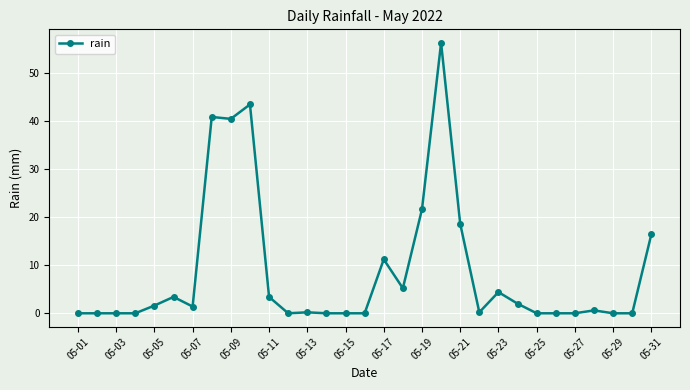

What is the greatest value displayed?

56.2